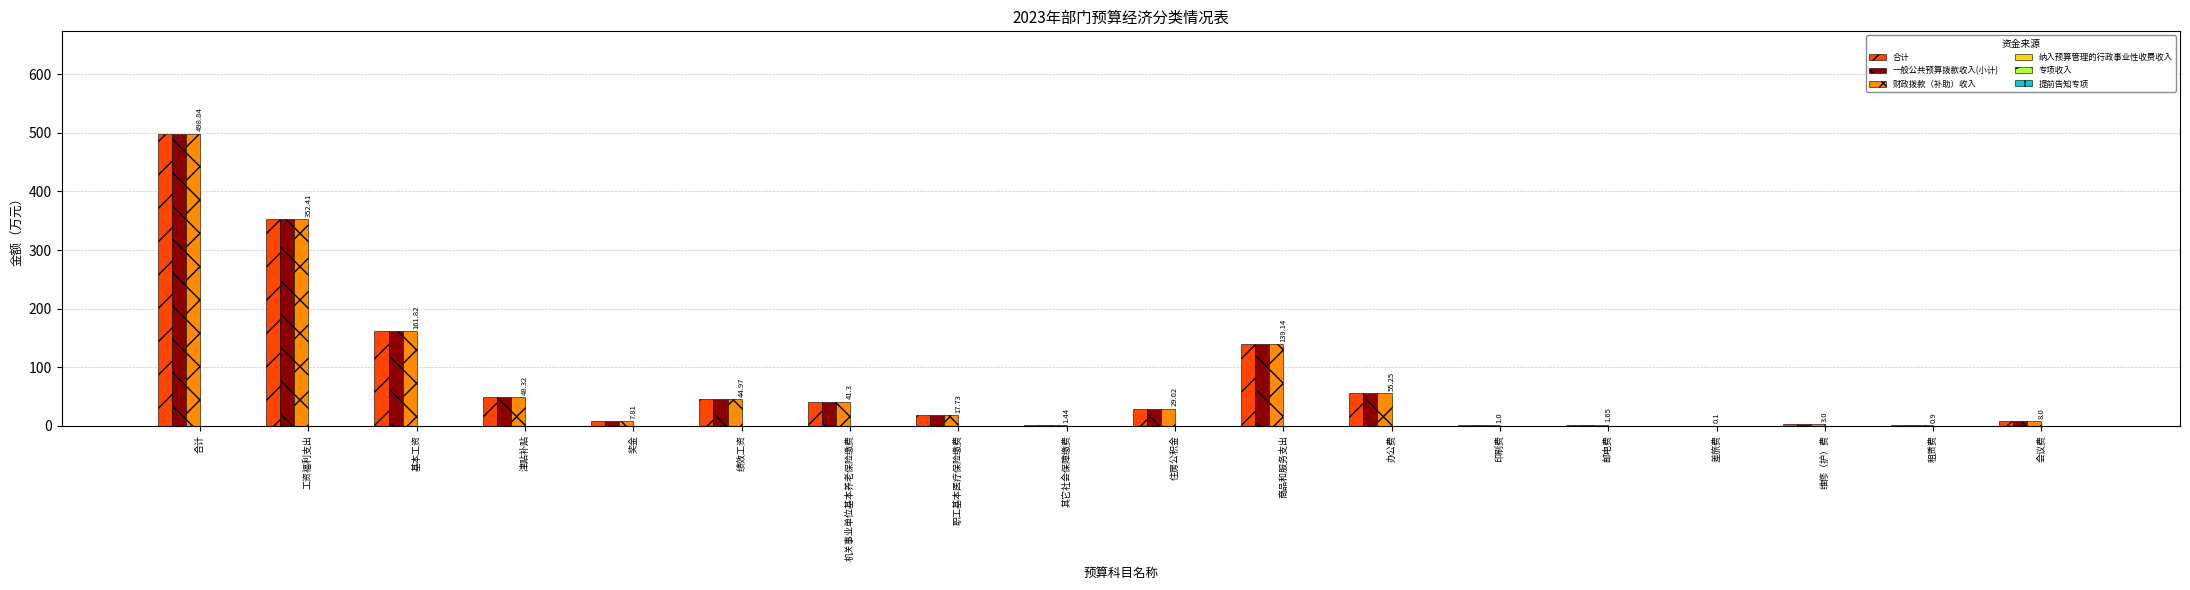

Is the value of 合计 at 办公费 greater than the value of 一般公共预算拨款收入(小计) at 商品和服务支出?

No